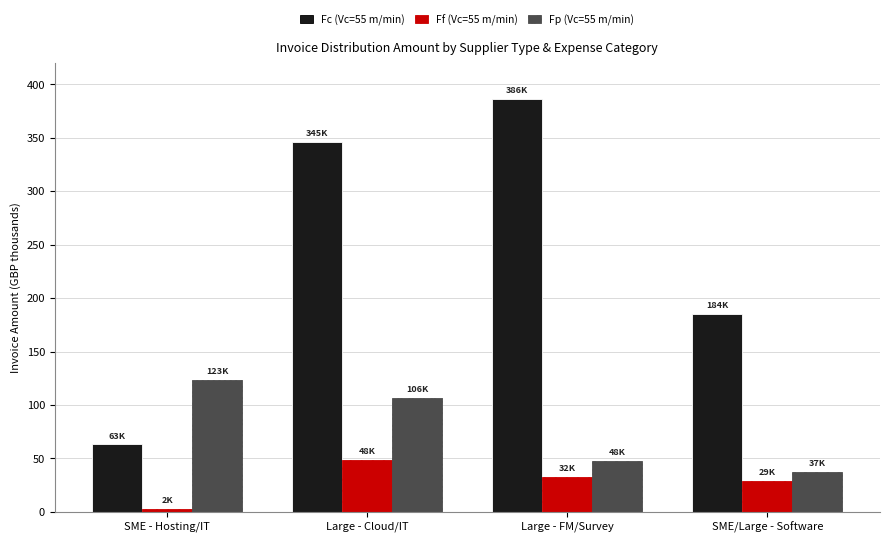

Does the chart contain any negative values?

No